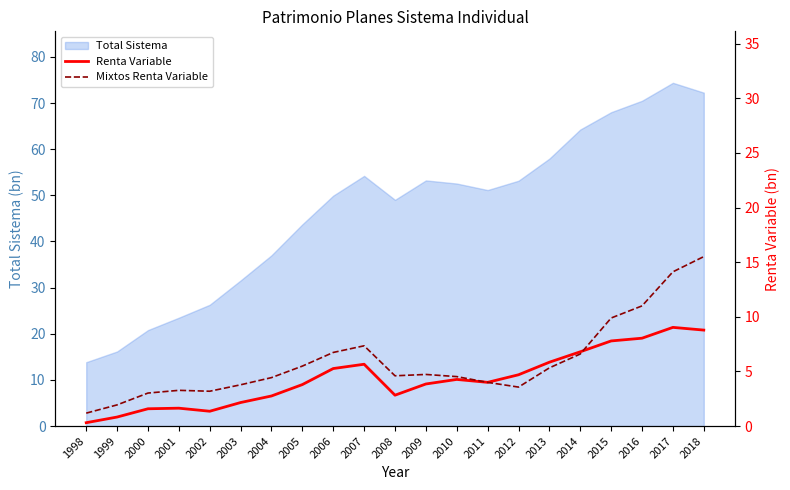

Where do Mixtos Renta Variable and Renta Variable first cross each other?

2010 and 2011